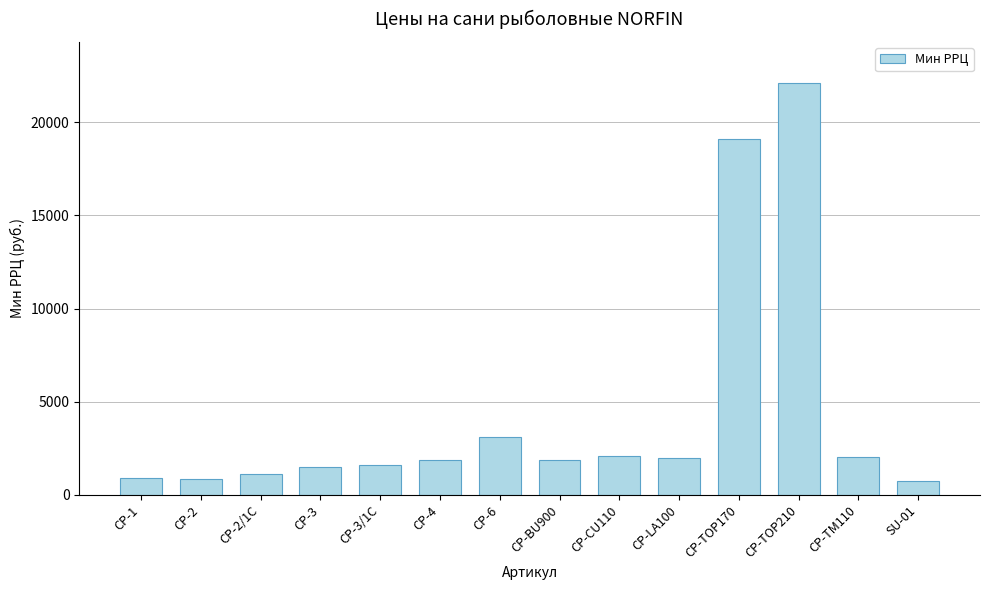

What is the change in value from CP-1 to CP-BU900?

+952